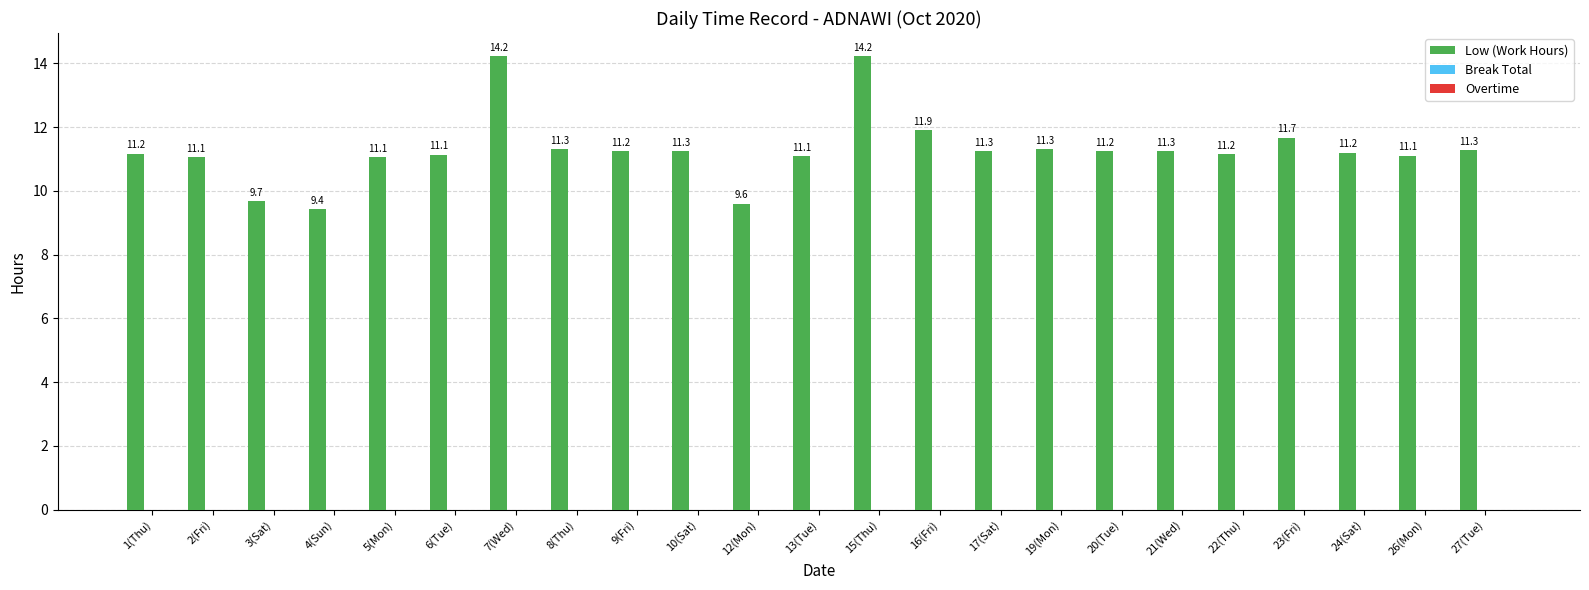

What is the average value?

11.3